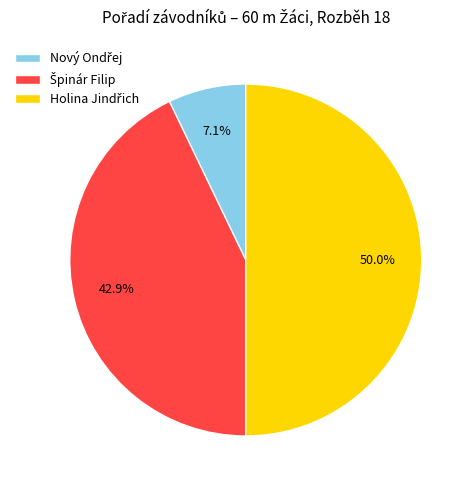

How many slices are in this pie chart?

3